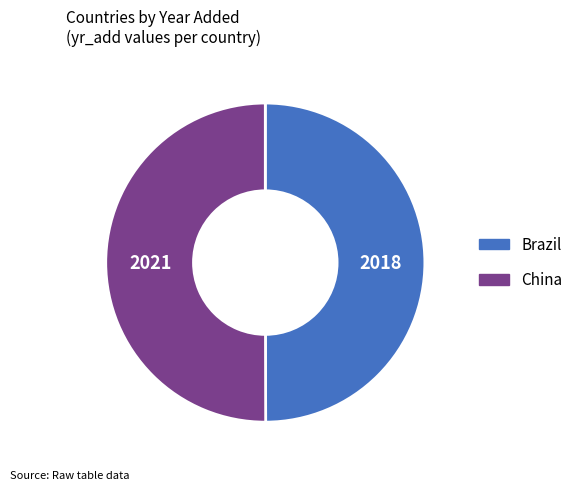

True or false: China accounts for 50% of the total.

True